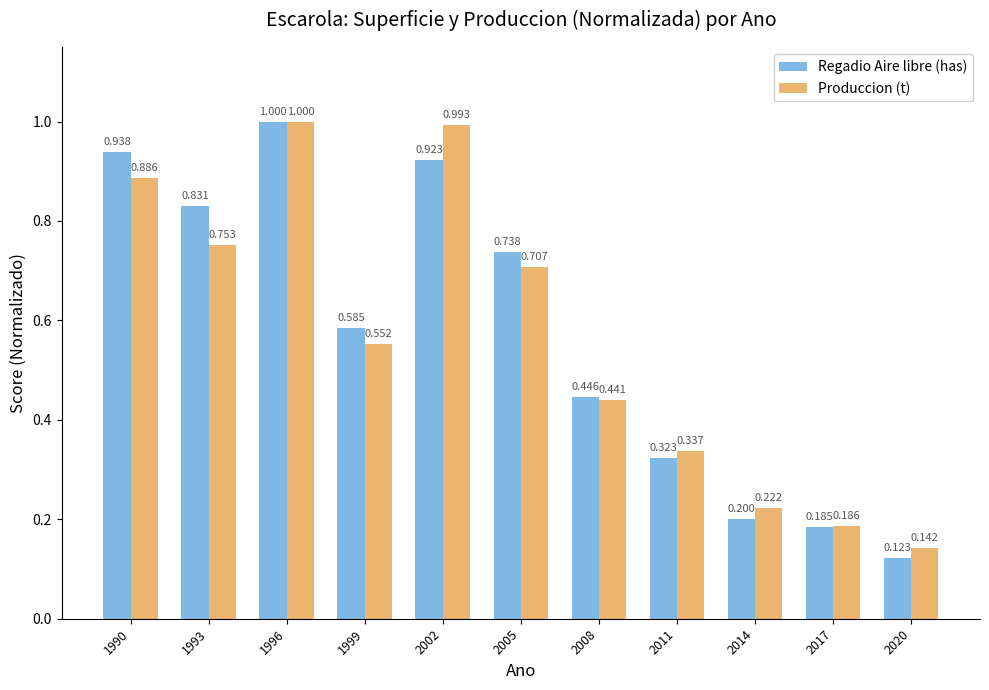

What are all the series names shown in the legend?

Regadio Aire libre (has), Produccion (t)